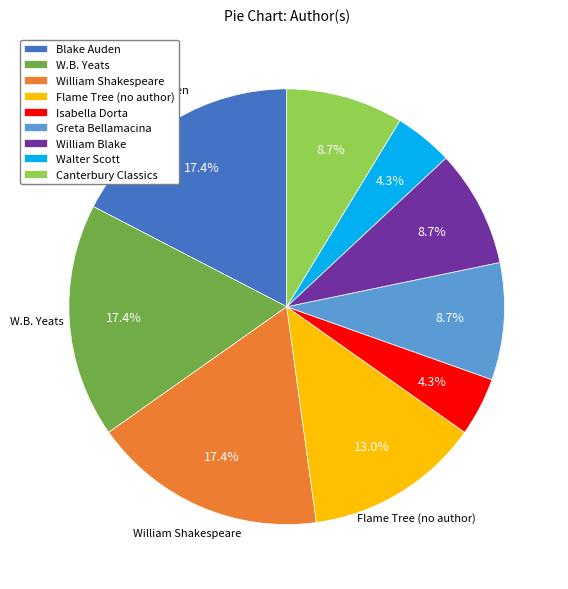

What is the ratio of the value at Isabella Dorta to the value at Flame Tree (no author)?

0.3